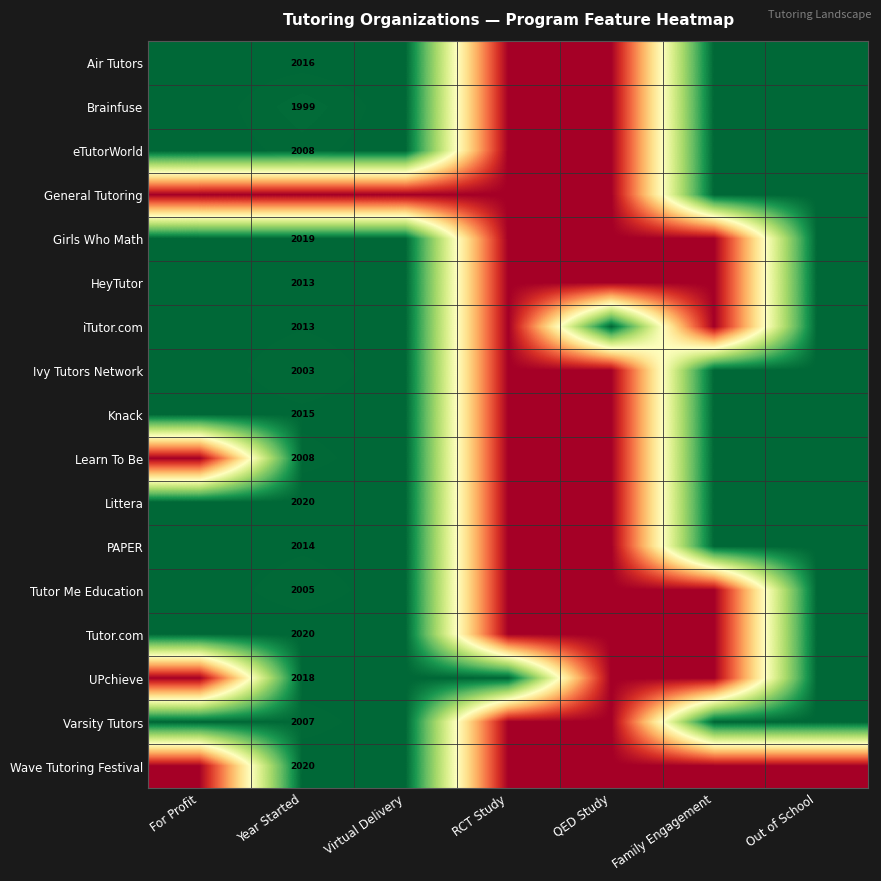

The Tutor.com series shows 2020 at Year Started. True or false?

True